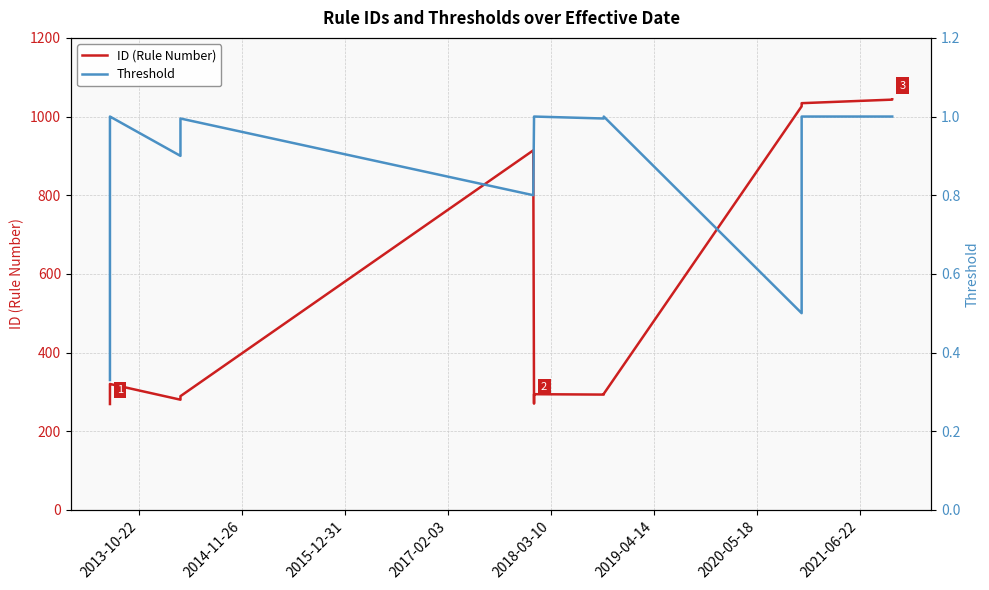

Which series has the largest range (max minus min)?

ID (Rule Number)